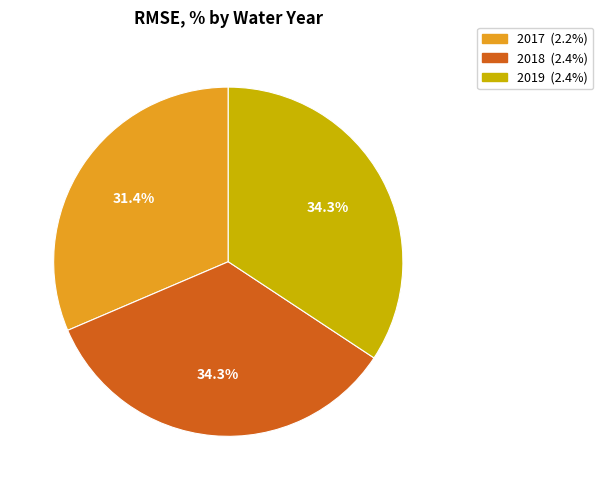

What is the smallest slice in the pie chart?

2017